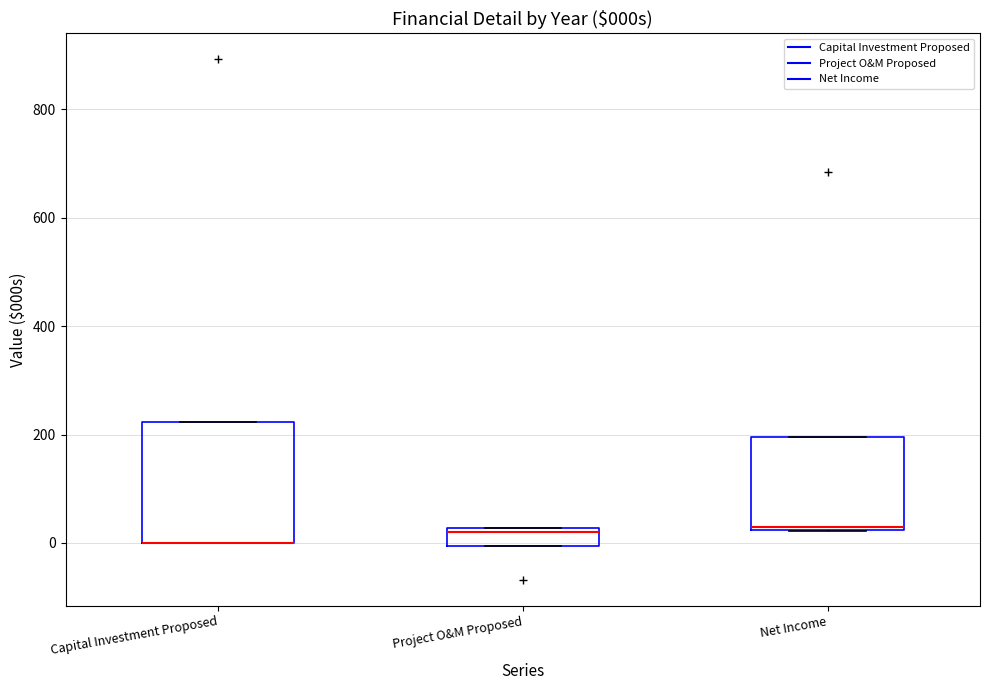

Comparing the boxes themselves (not the whiskers), which one is the tallest?

Capital Investment Proposed